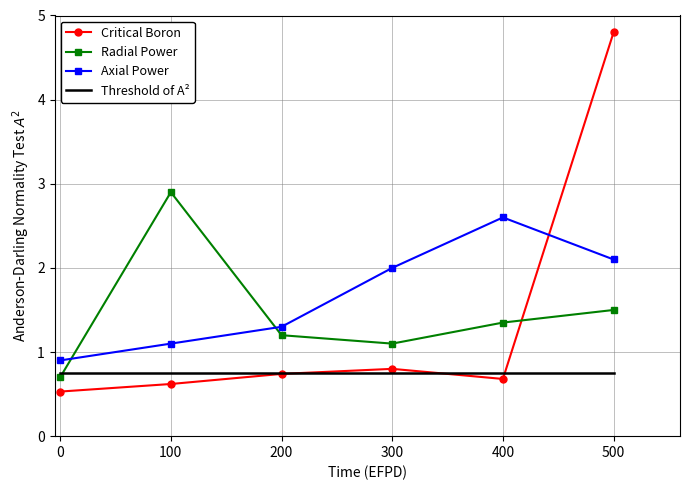

Which category has the highest value in the Critical Boron series?

500